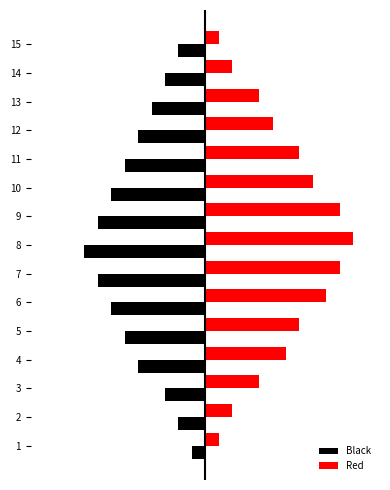

Which series changed the most between 4 and 12?

Red